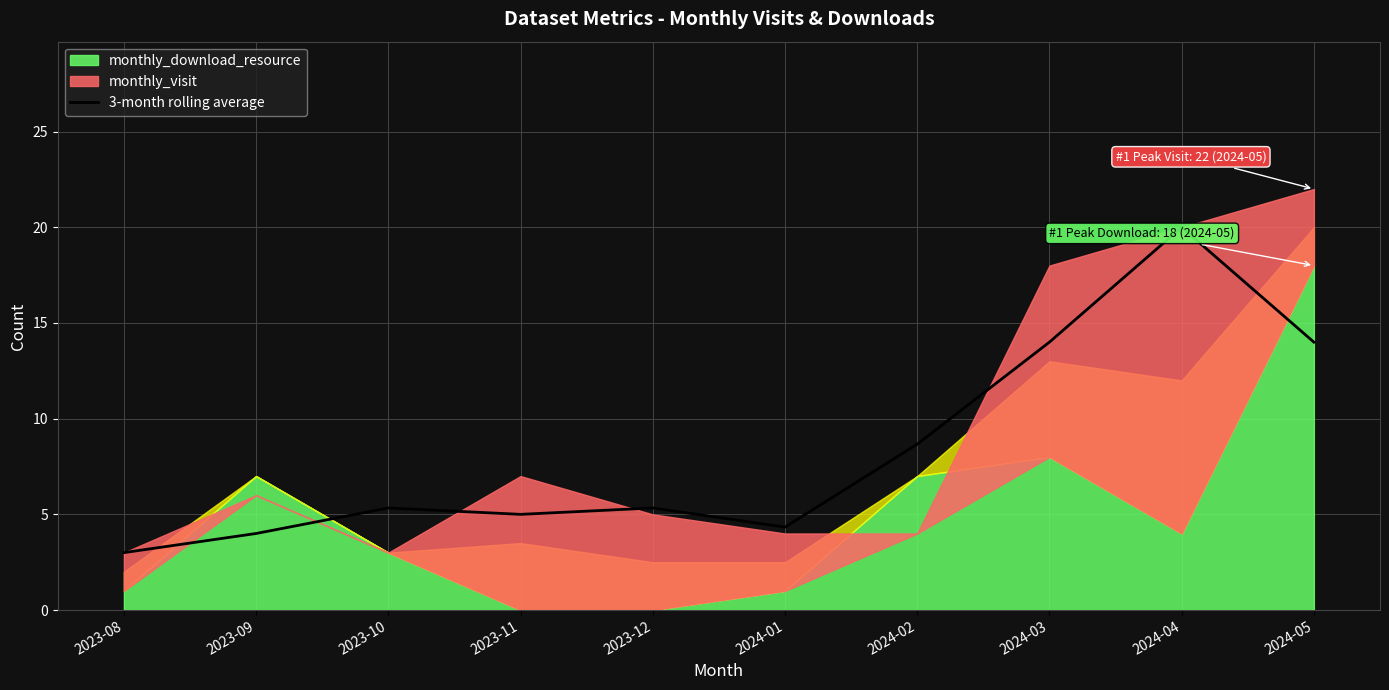

Count the number of values greater than 5.

6